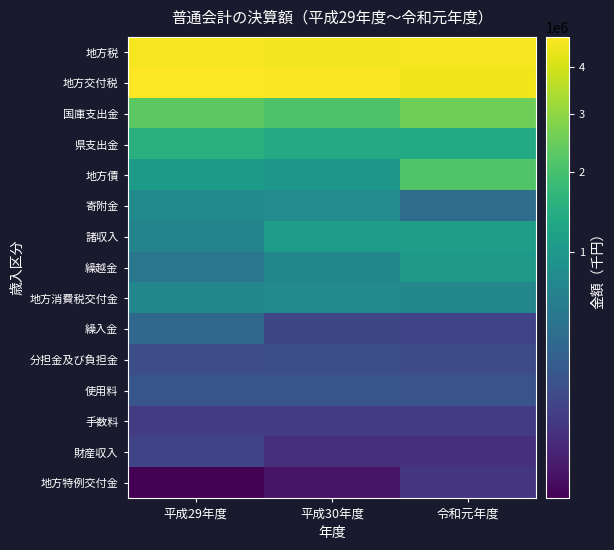

Rank the series by their maximum value, from highest to lowest.

地方交付税, 地方税, 国庫支出金, 地方債, 県支出金, 諸収入, 繰越金, 寄附金, 地方消費税交付金, 繰入金, 使用料, 分担金及び負担金, 財産収入, 手数料, 地方特例交付金